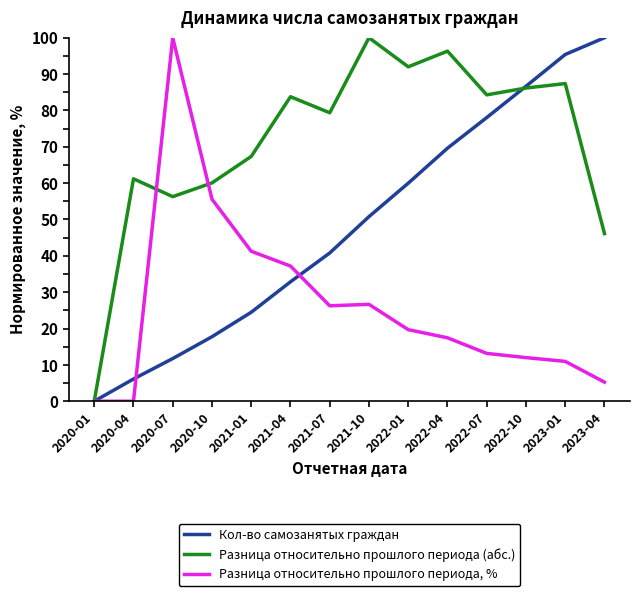

Between 2020-01 and 2022-07, which series saw the biggest shift?

Разница относительно прошлого периода (абс.)